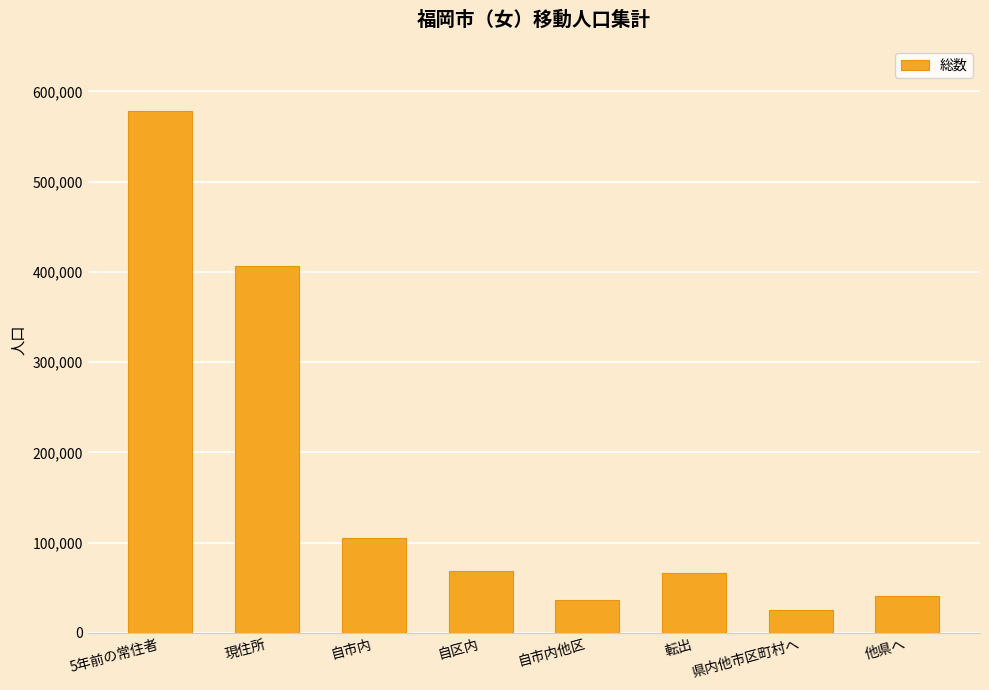

At which label does the data first exceed 68714?

5年前の常住者